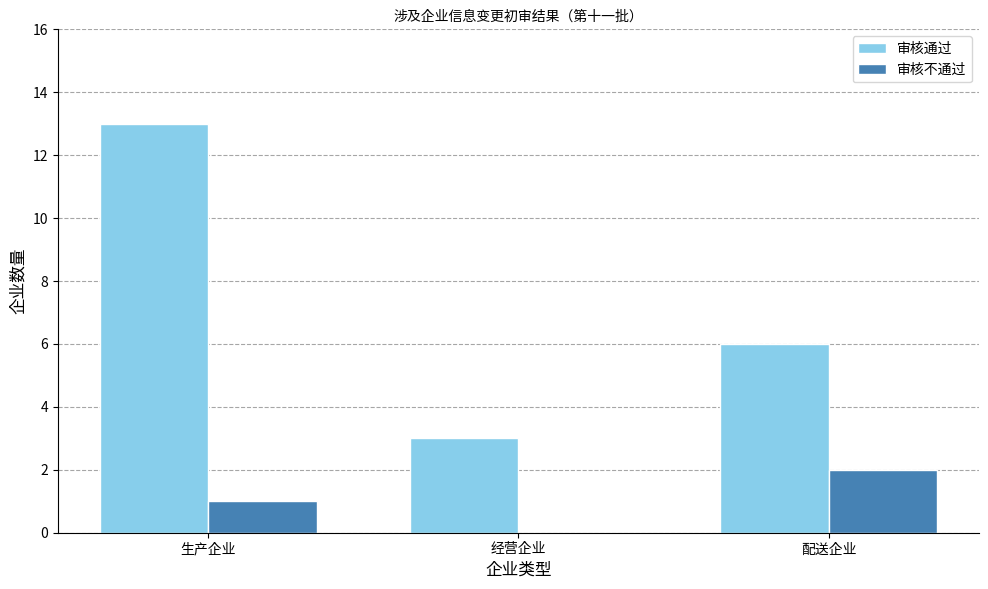

Between 生产企业 and 经营企业, which series saw the biggest shift?

审核通过